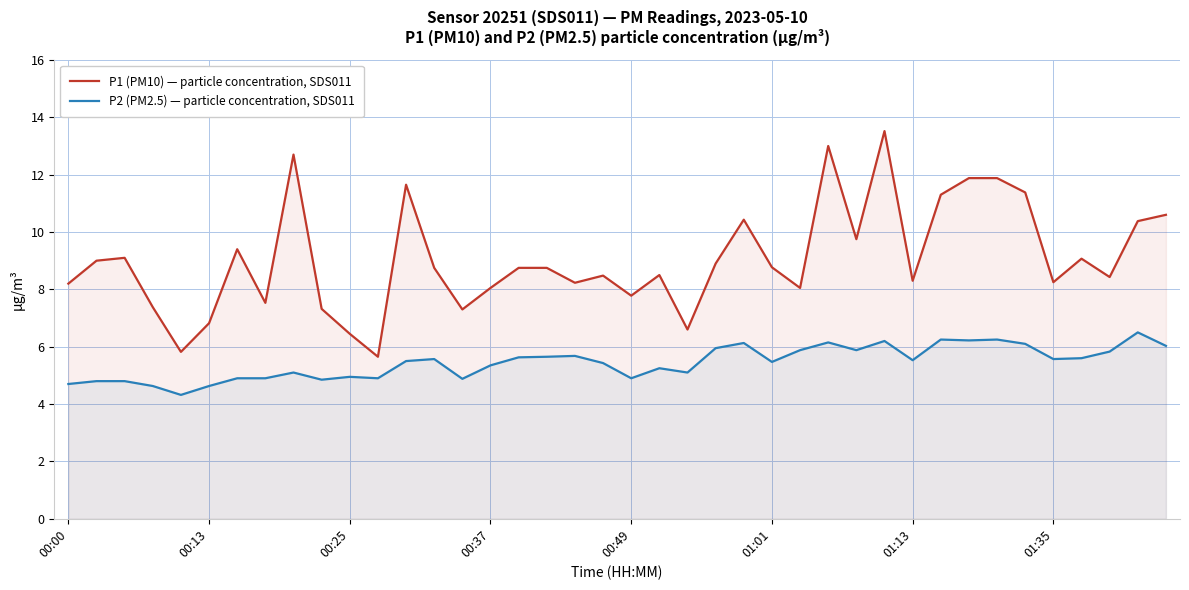

What is the difference between the second highest and minimum values in the P2 (PM2.5) — particle concentration, SDS011 series?

1.9